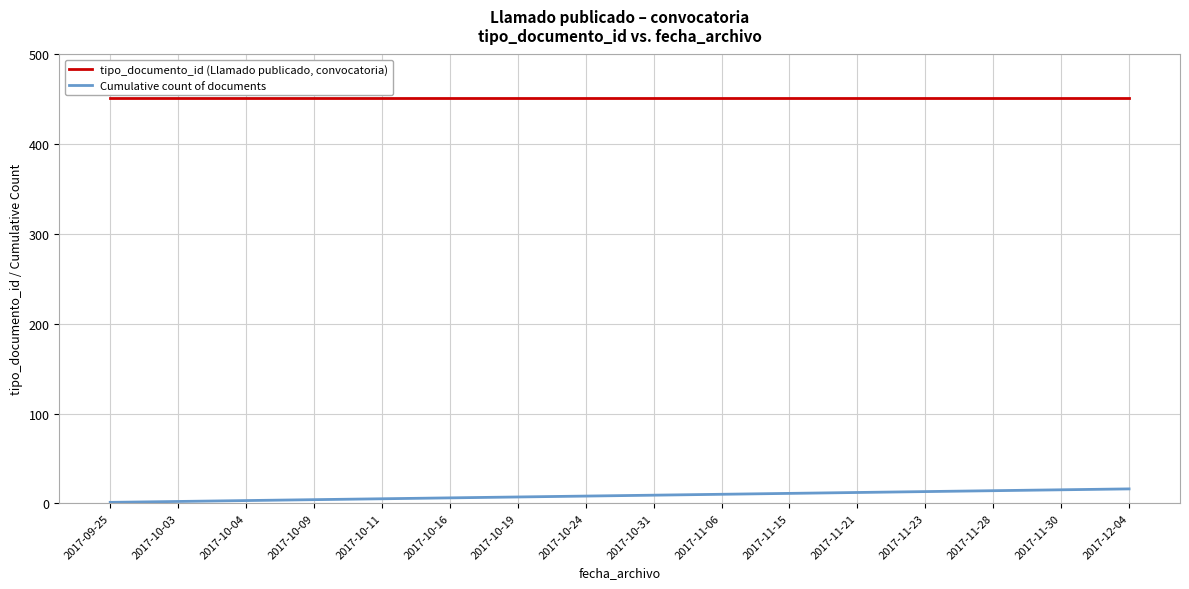

What is the difference between the highest and lowest values at 2017-12-04?

436